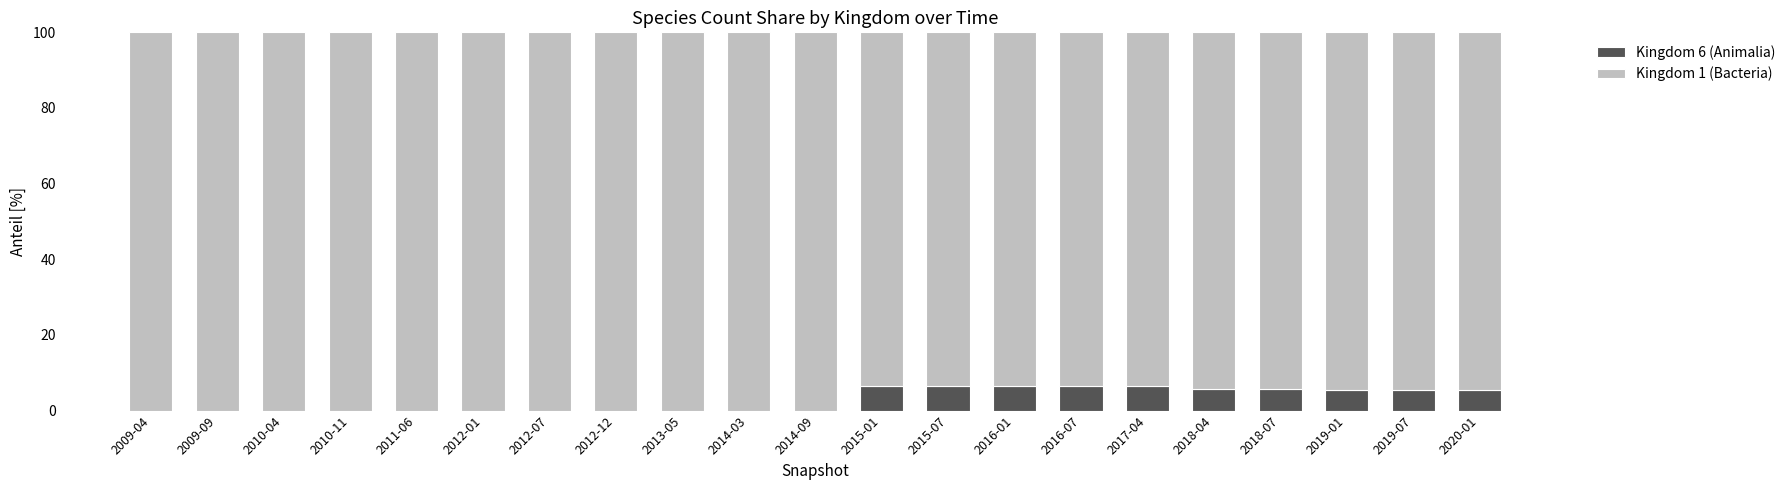

What are all the series names shown in the legend?

Kingdom 6 (Animalia), Kingdom 1 (Bacteria)